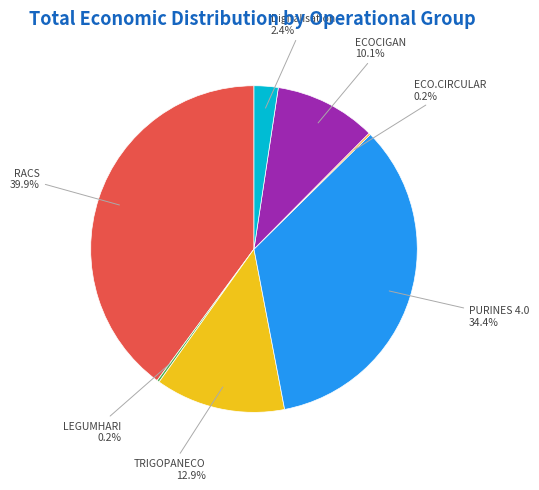

How much of the chart is everything except RACS?

60.1%